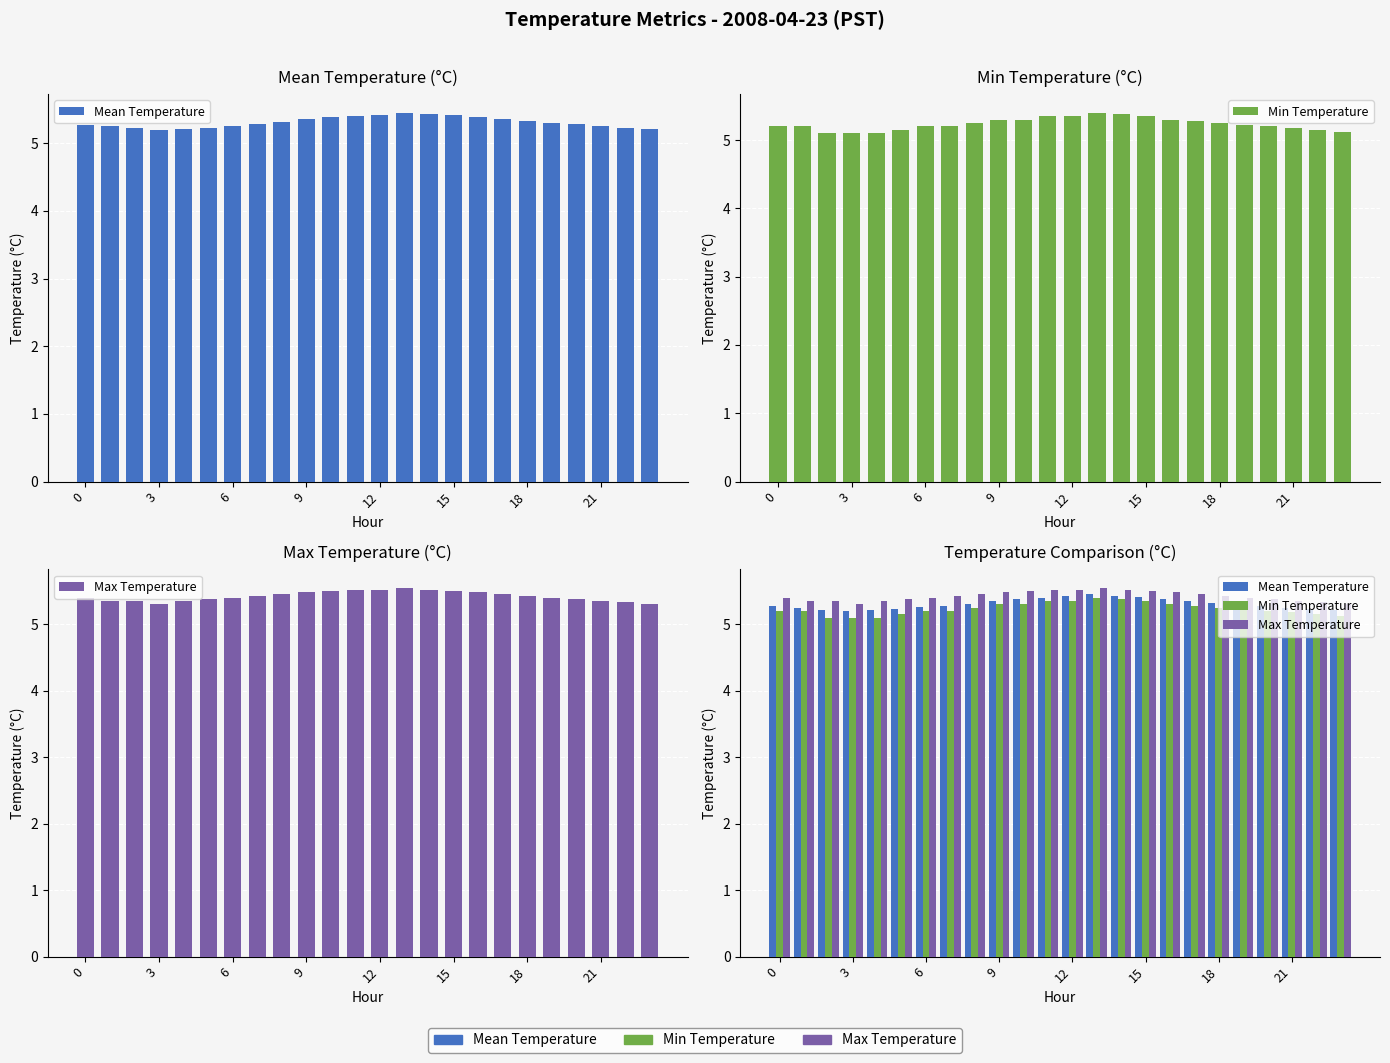

How many bars are there in each group?

3